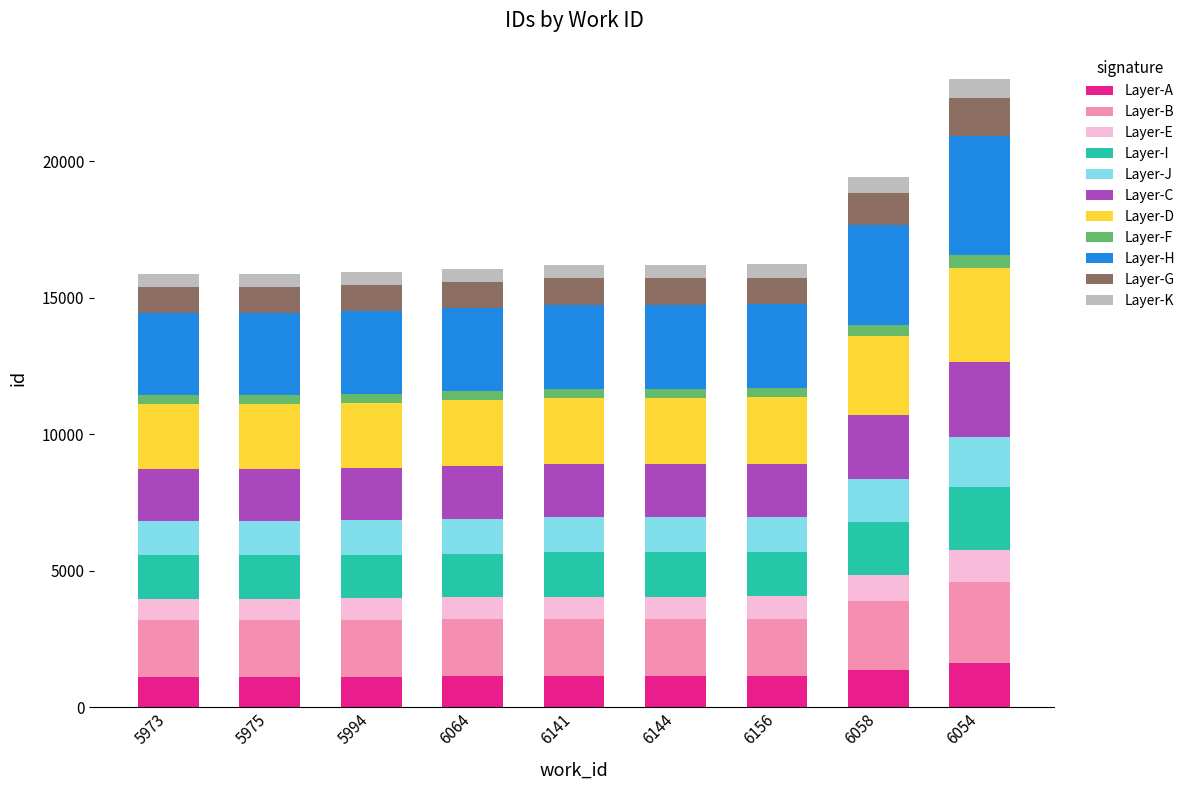

What is the highest value of the Layer-A series?

1610.3